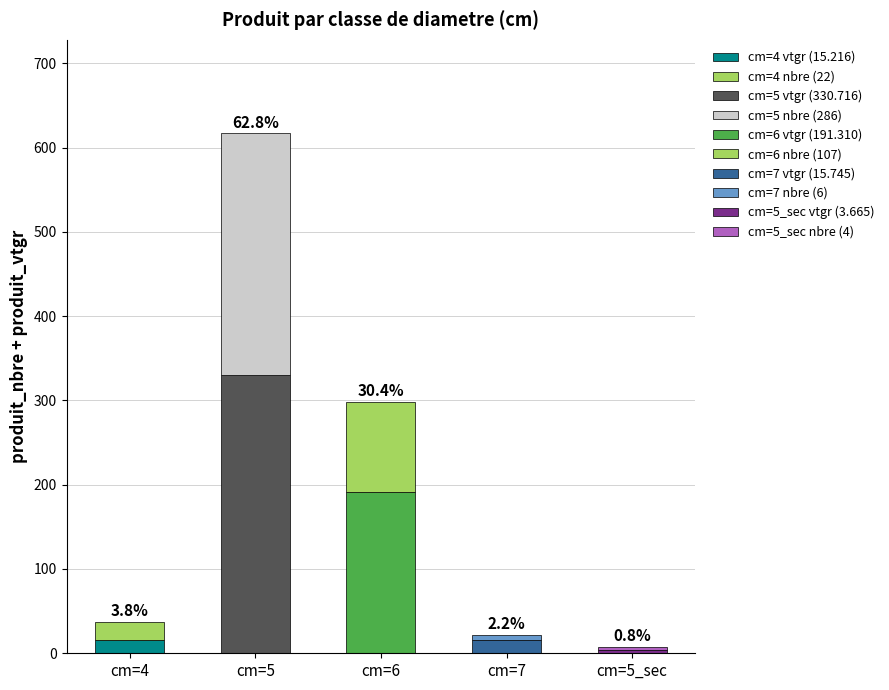

Does the chart contain any negative values?

No